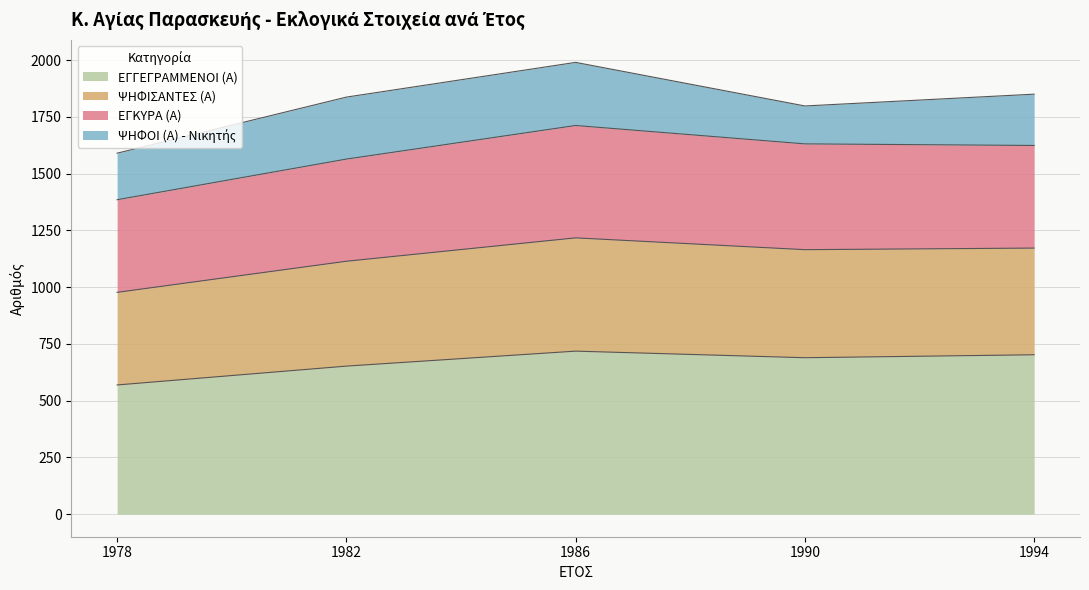

The ΕΓΓΕΓΡΑΜΜΕΝΟΙ (Α) series shows 295 at 1978. True or false?

False